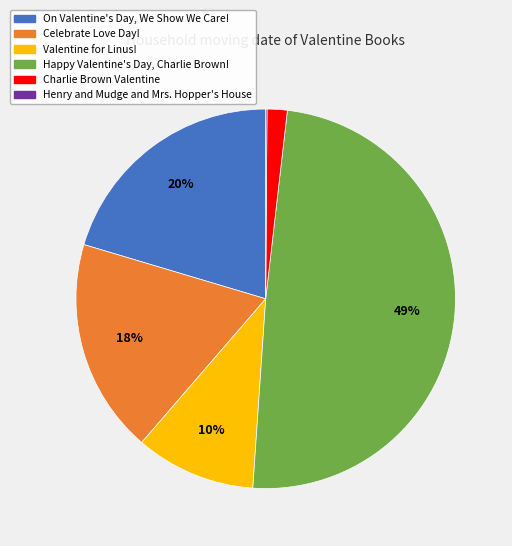

To the nearest percent, what is the average slice percentage?

17%